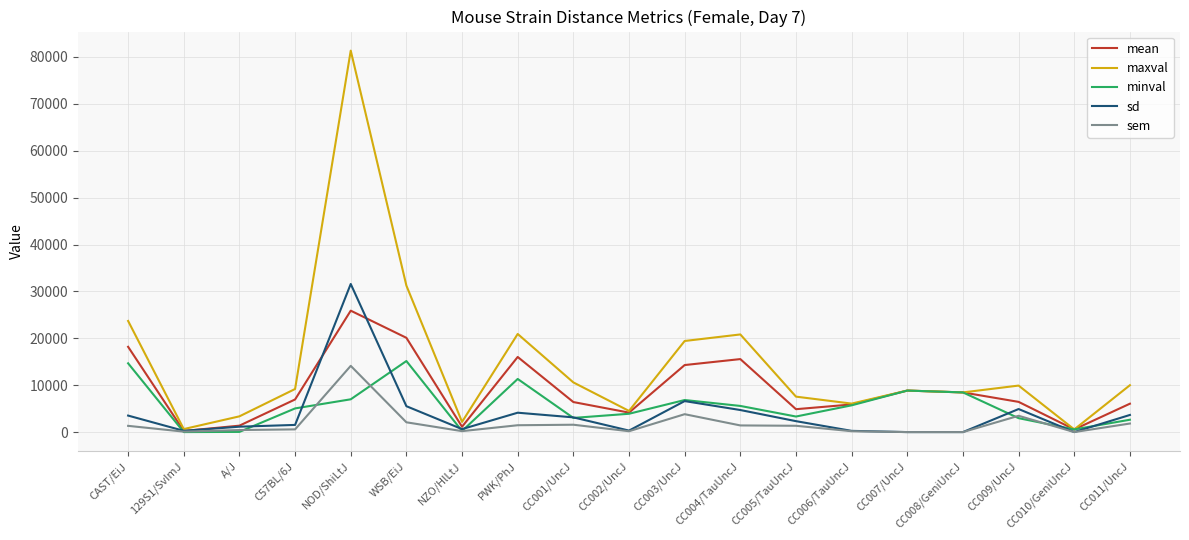

Which series has the largest total across all categories?

maxval